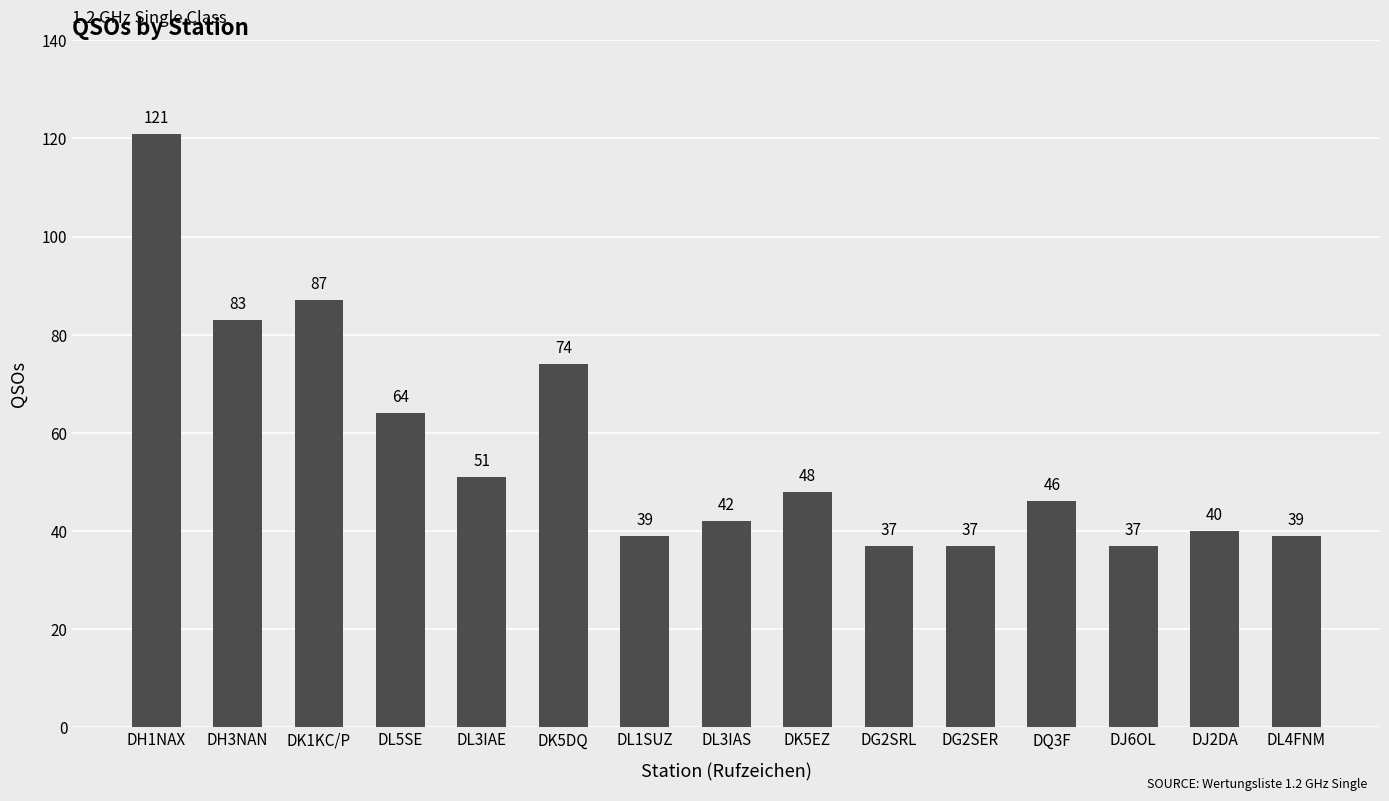

What is the average value?

56